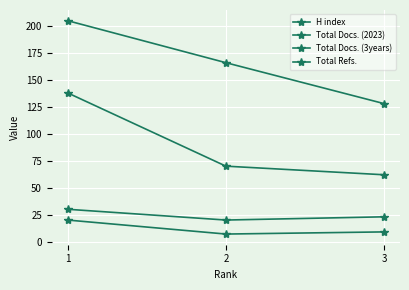

Is this an area chart (filled region under the line)?

No